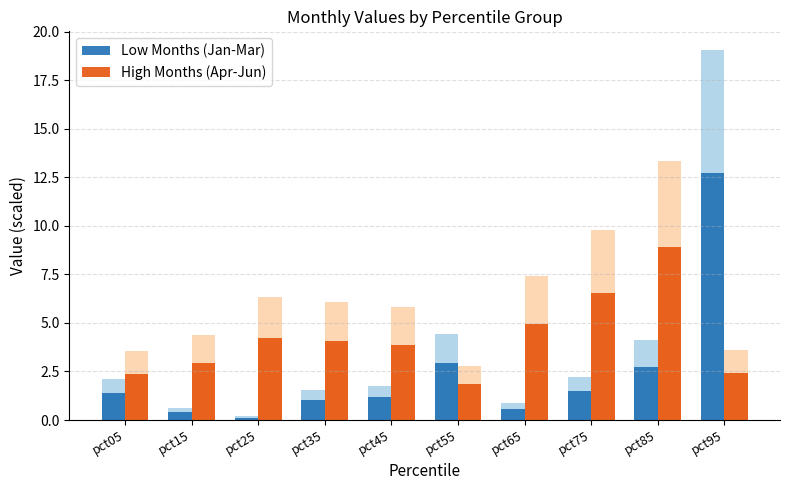

What is the smallest value displayed?

0.1